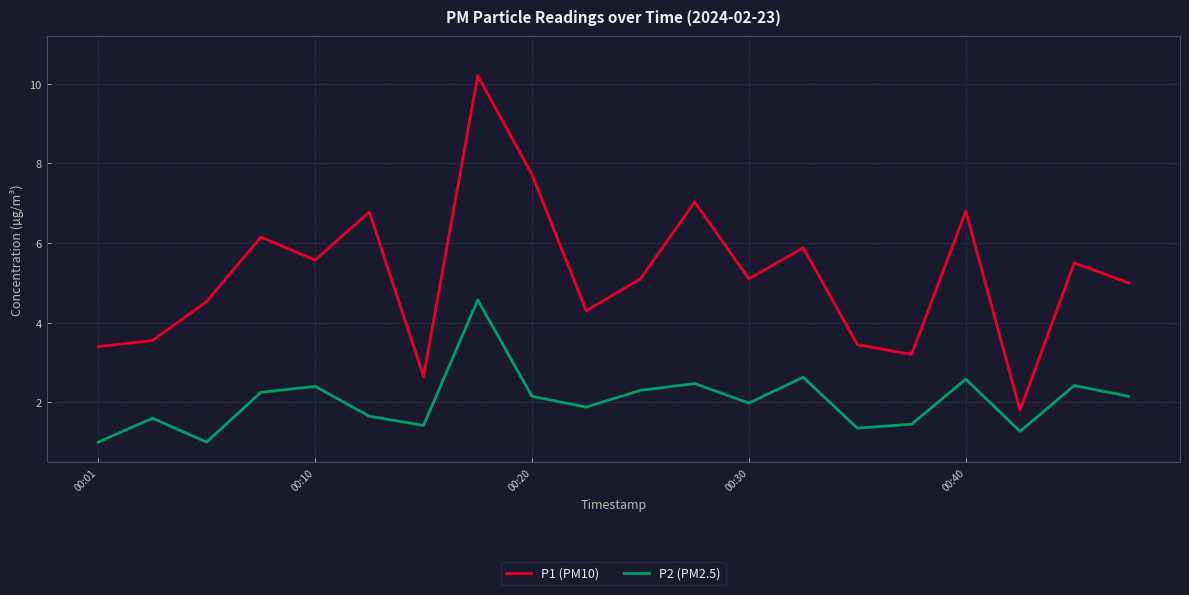

In P1 (PM10), how many points are lower than both neighbors (excluding endpoints)?

6